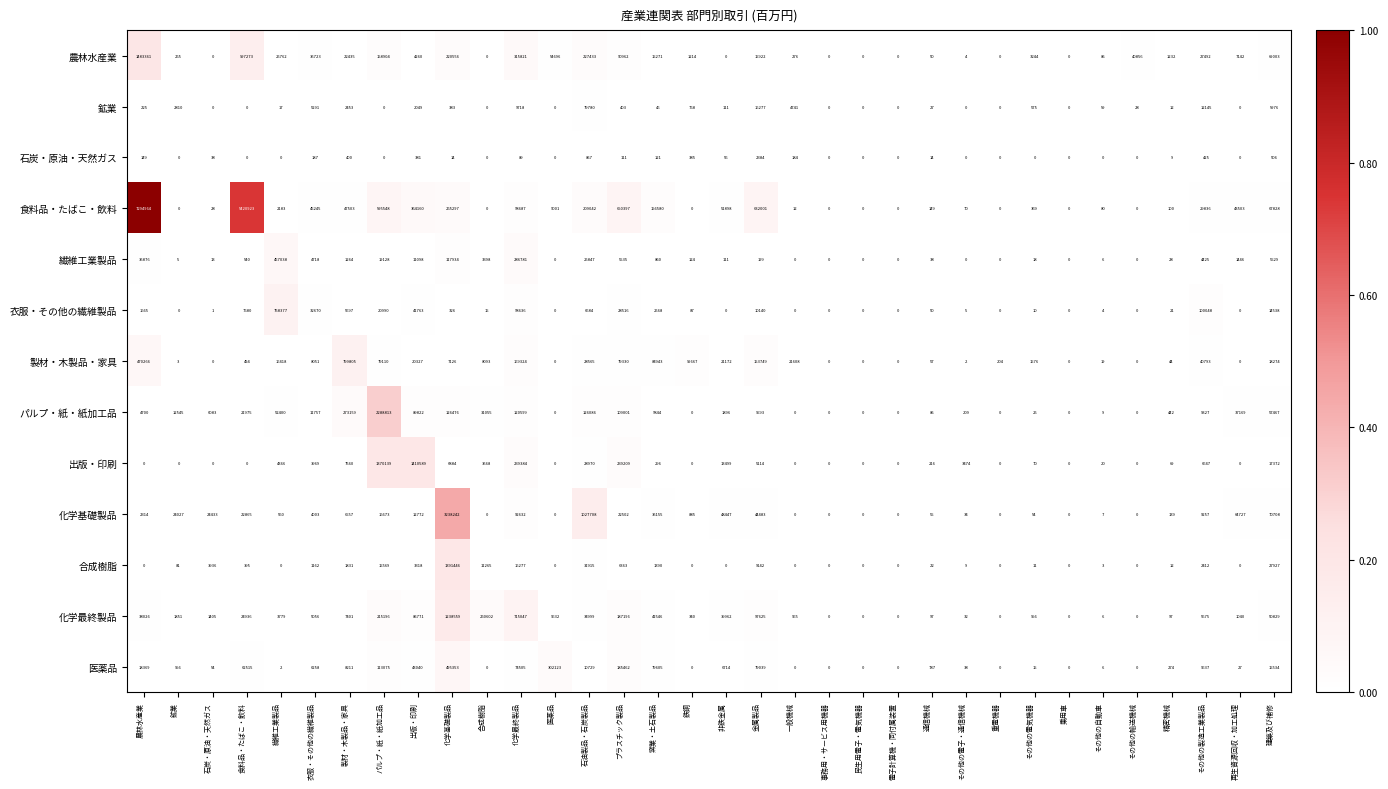

What is the total value across all series at 出版・印刷?

2089350